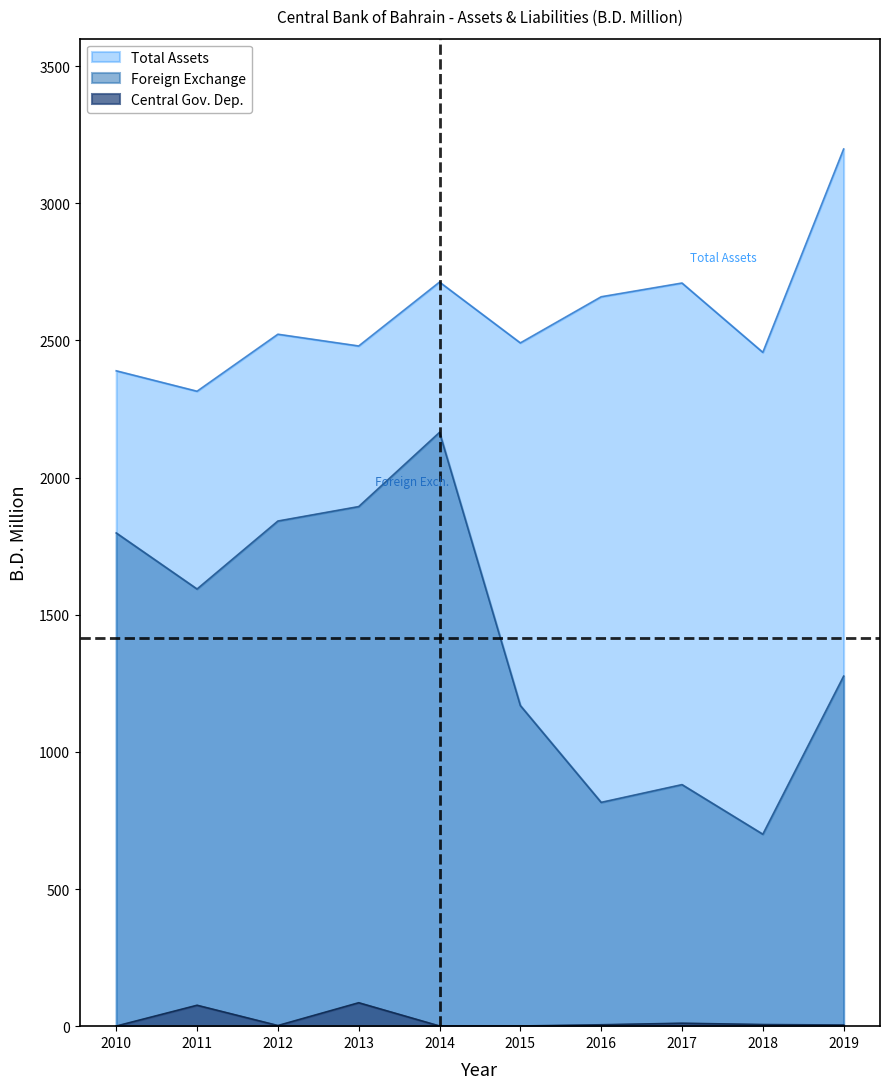

Does the chart display data point markers on the line(s)?

No